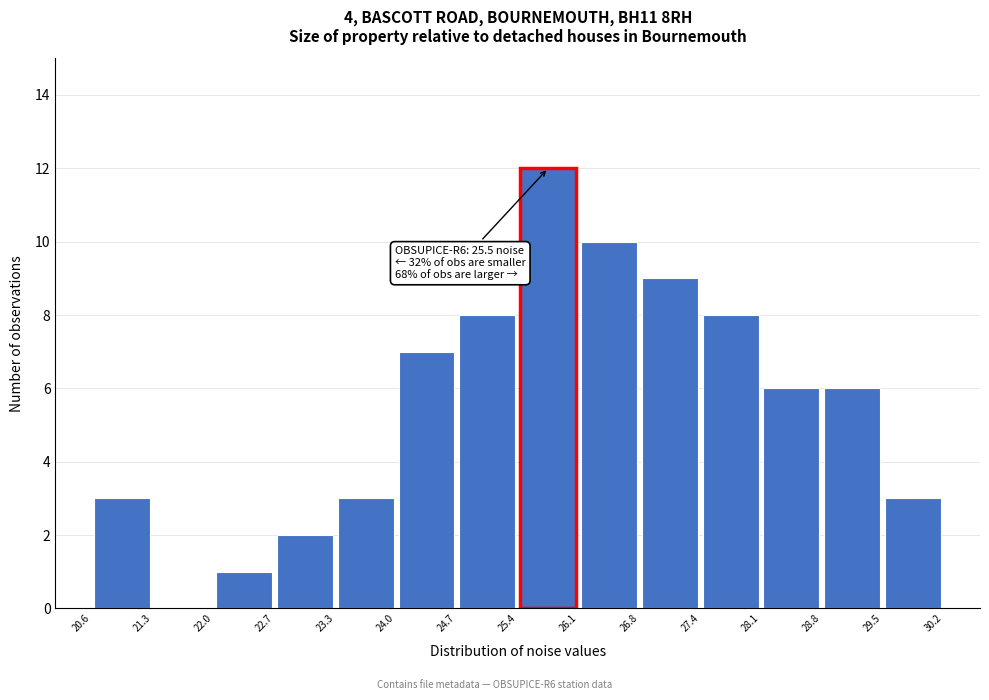

Which range on the x-axis has the tallest bar?

25.4 to 26.1